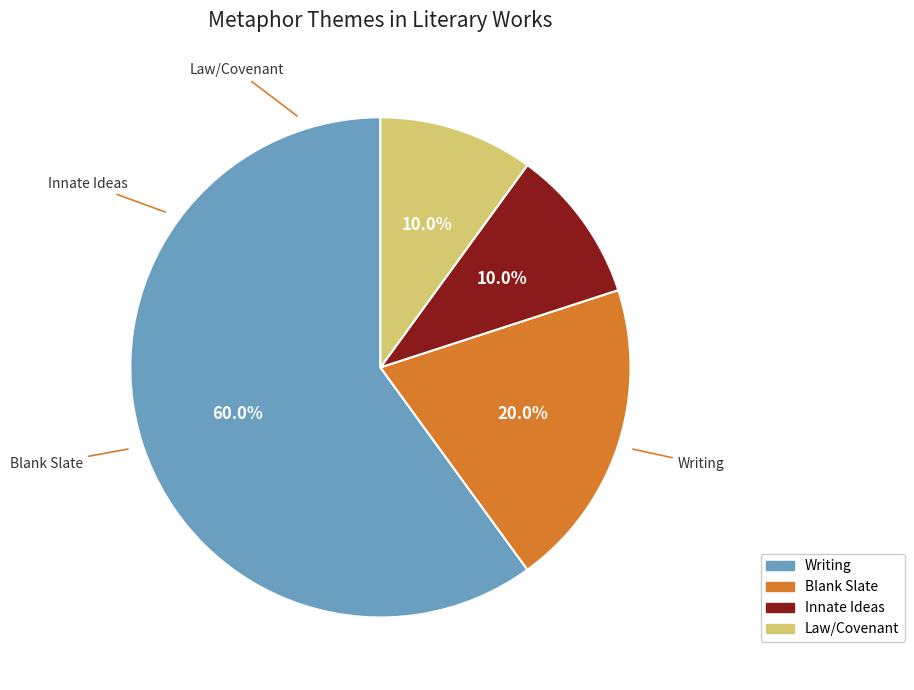

Is there a majority slice in this chart?

Yes